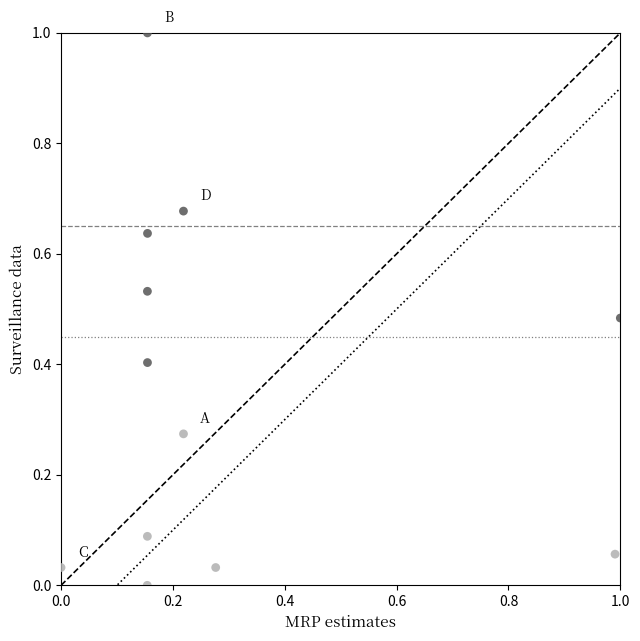

What is the range of X values (max minus min)?

1.0